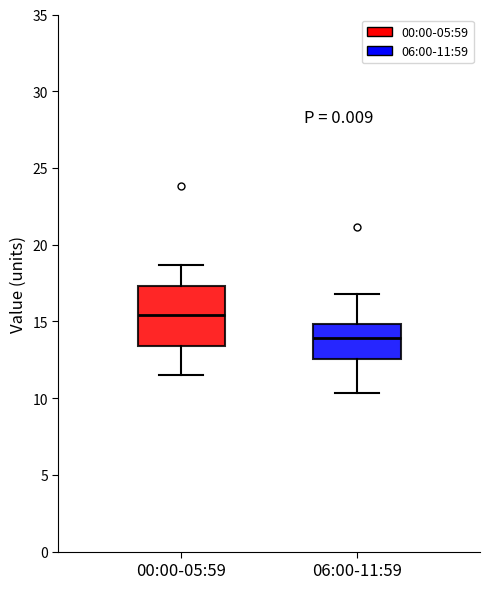

Where does the median line of the box for 06:00-11:59 sit on the y-axis? The values are not printed on the chart, so give them approximately, as read against the axis.

14.0